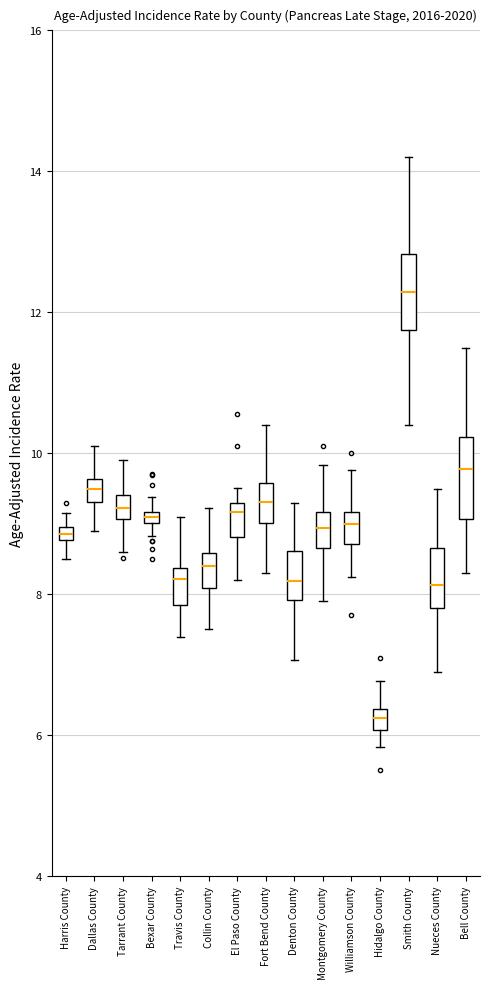

Which box has the lowest median line?

Hidalgo County